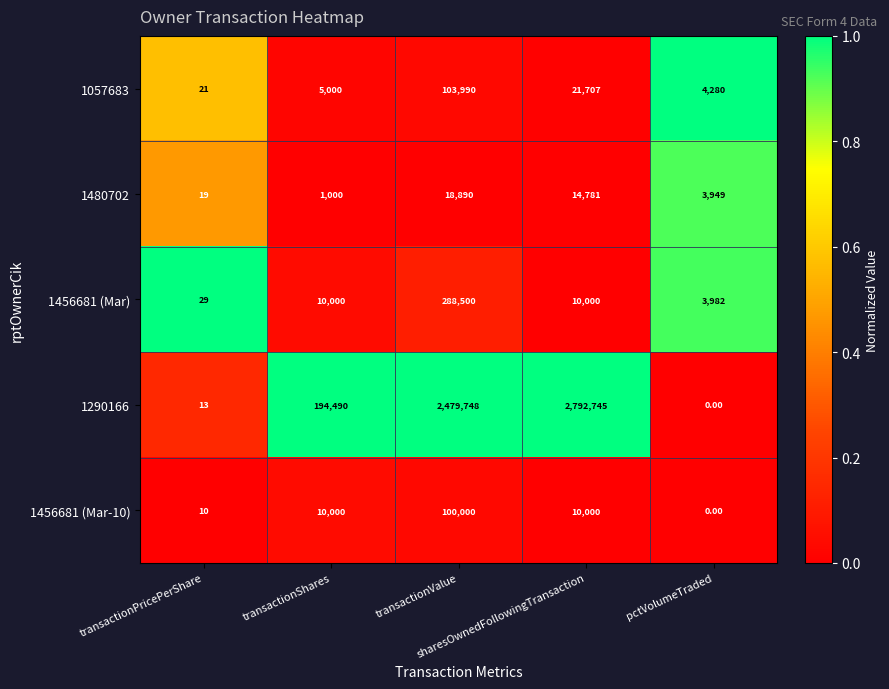

Which series has the widest spread of values?

1290166